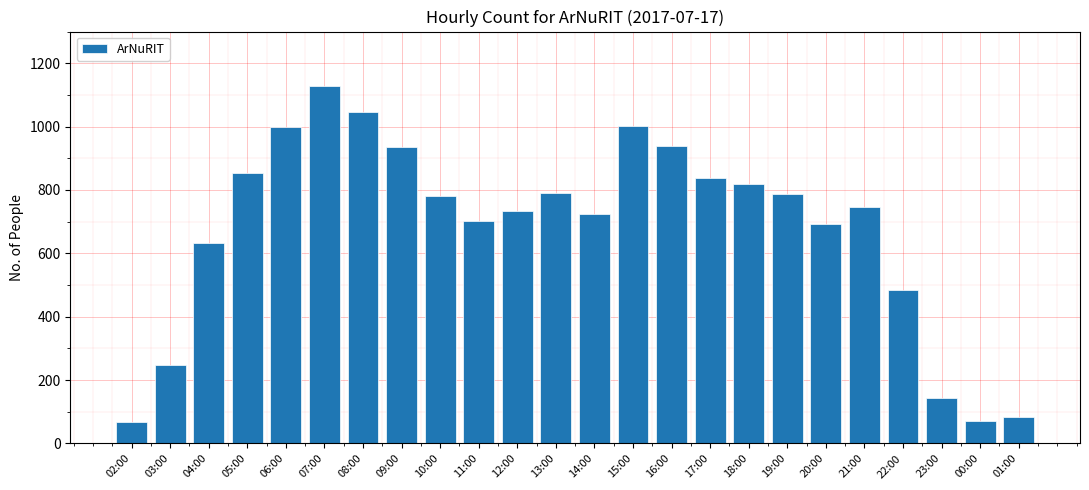

What is the label of the 15th bar from the left?

16:00